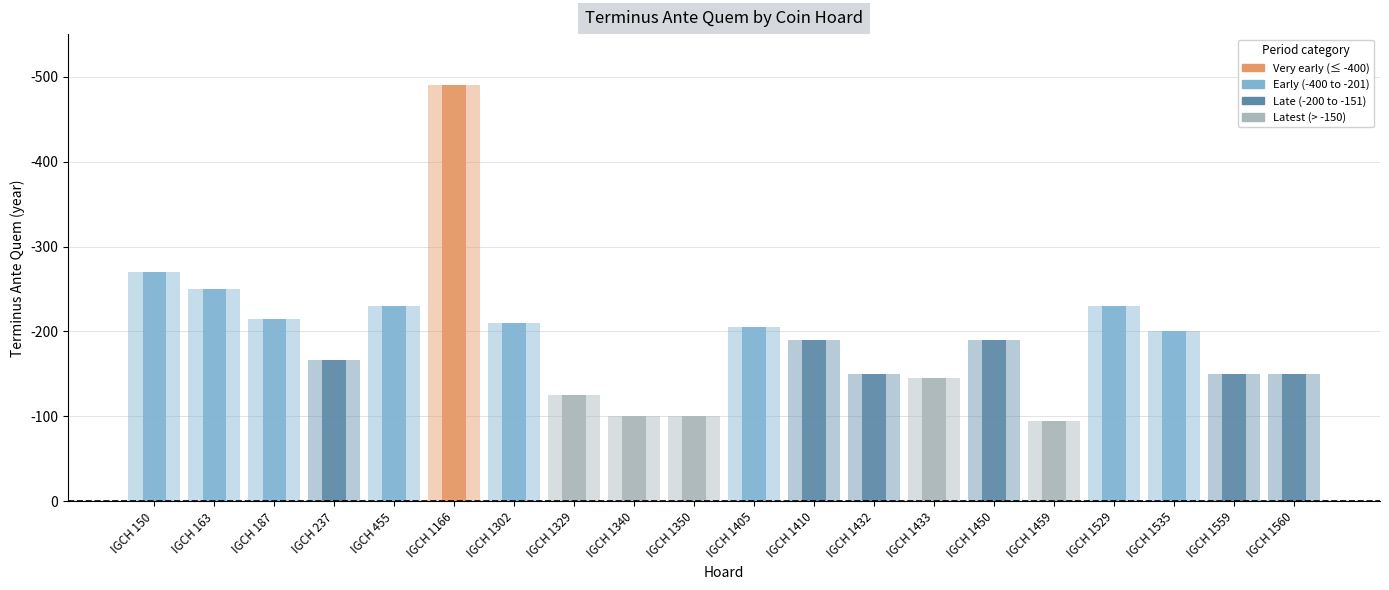

List the labels in order of value, smallest first.

IGCH 1459, IGCH 1340, IGCH 1350, IGCH 1329, IGCH 1433, IGCH 1432, IGCH 1559, IGCH 1560, IGCH 237, IGCH 1410, IGCH 1450, IGCH 1535, IGCH 1405, IGCH 1302, IGCH 187, IGCH 455, IGCH 1529, IGCH 163, IGCH 150, IGCH 1166